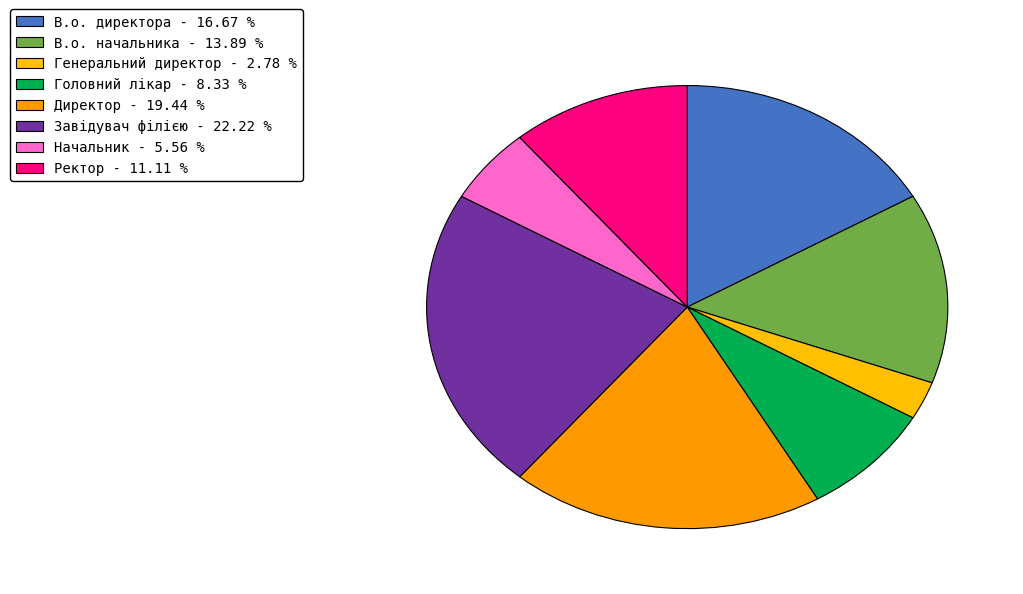

What percentage is the В.о. директора slice, to the nearest percent?

17%